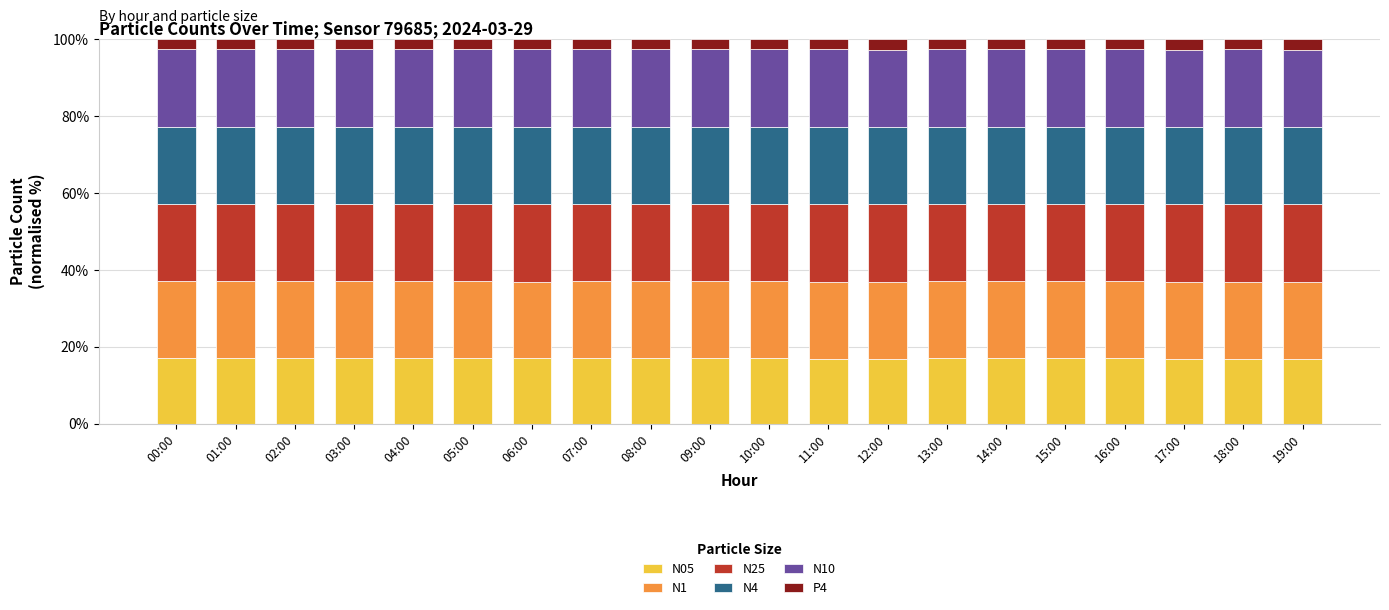

True or false: N05 has a value of 16.9 at 00:00.

True